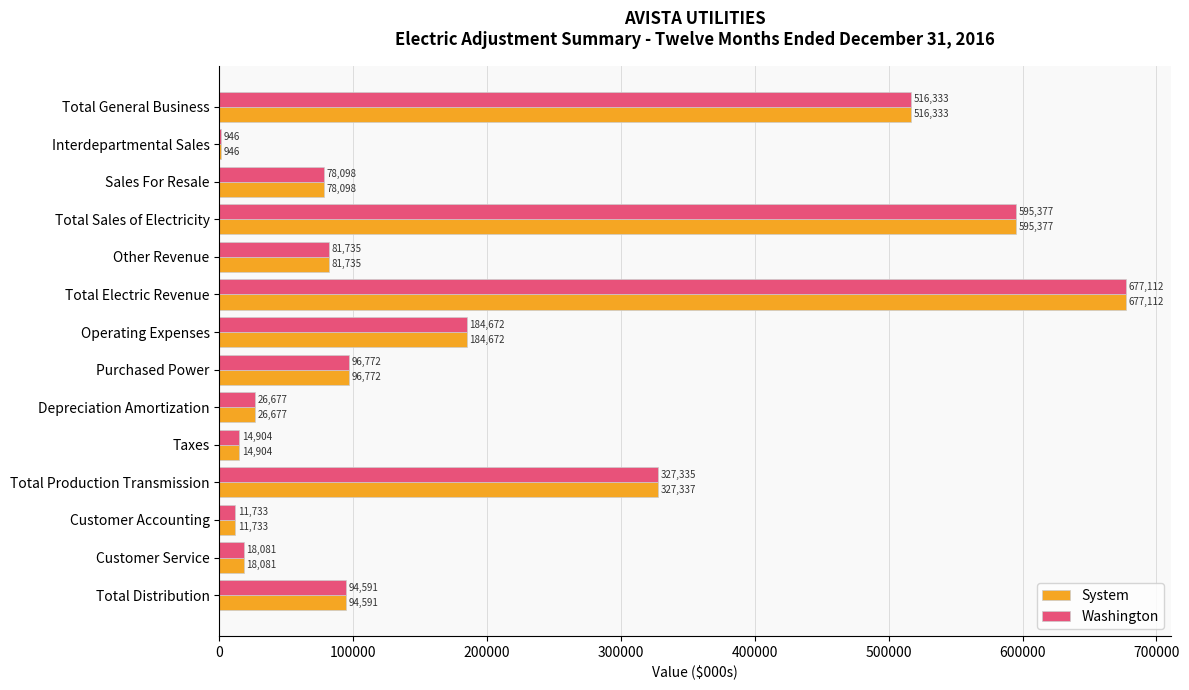

What is the sum of all System values?

2724368